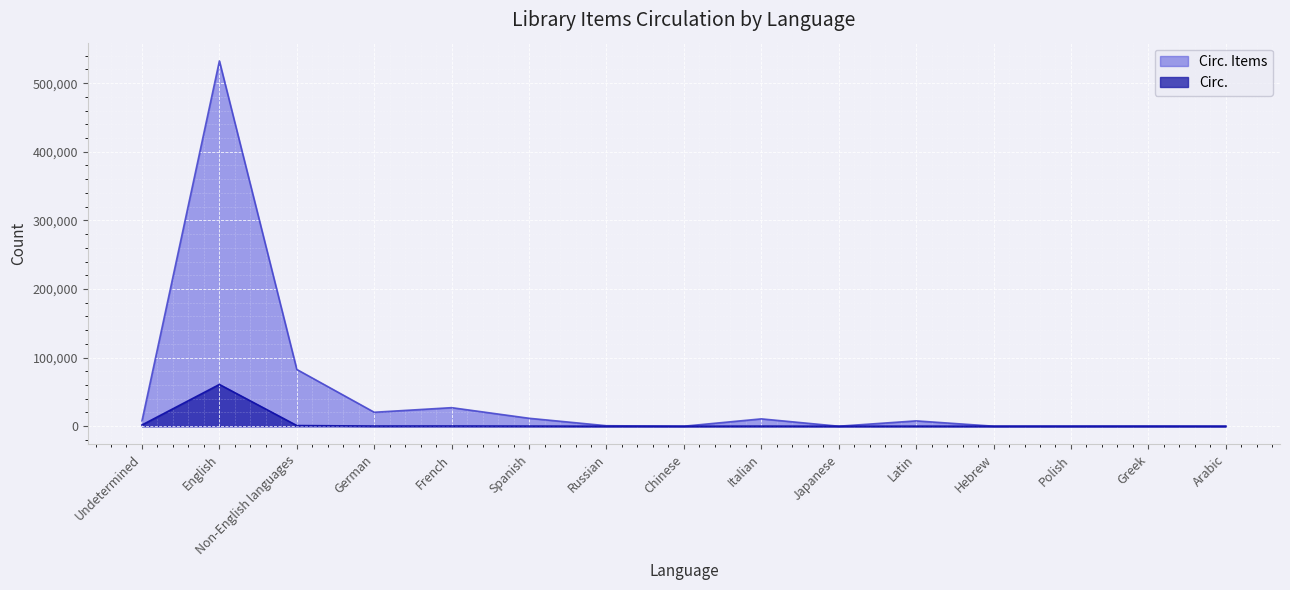

In Circ. Items, how many points are higher than both neighbors (excluding endpoints)?

5